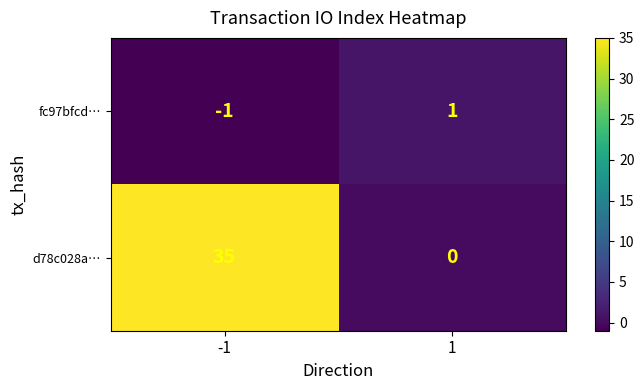

The d78c028a… series shows 19 at -1. True or false?

False